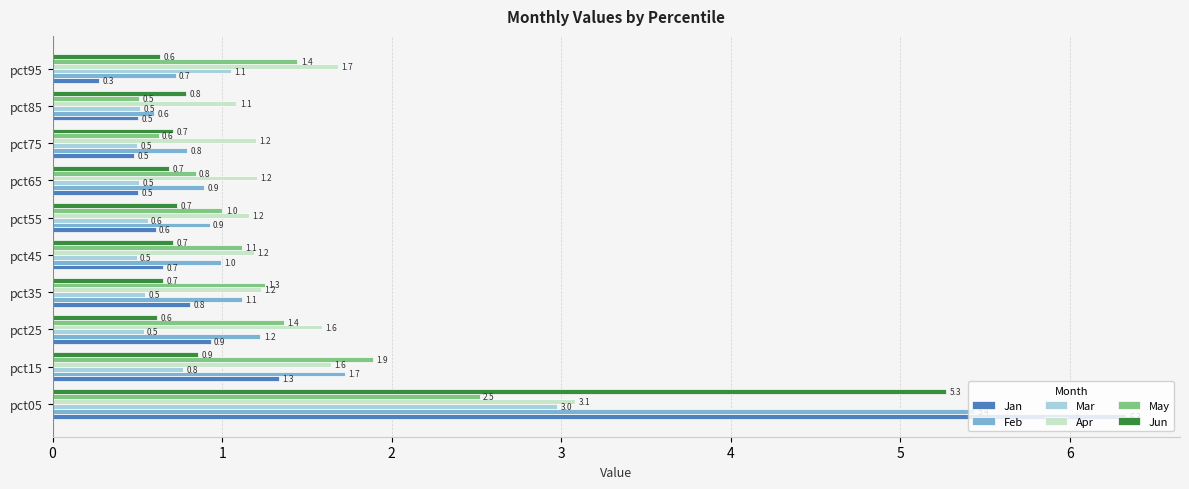

Which series has the widest spread of values?

Jan